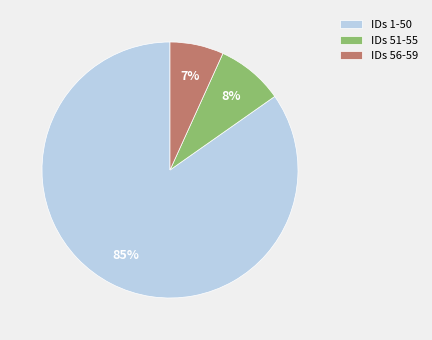

Is it true that IDs 51-55 is 8% of the pie?

True